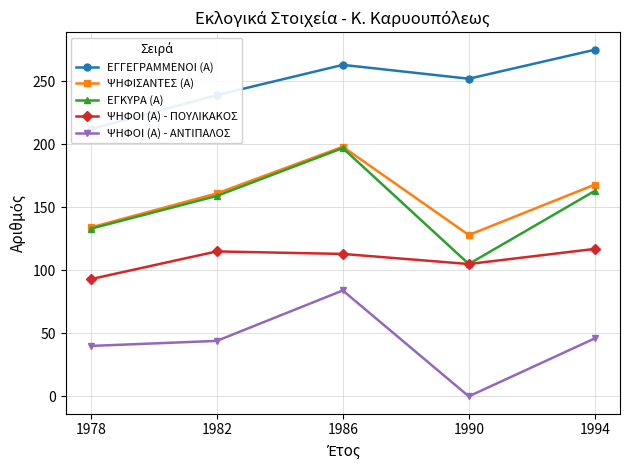

What is the difference between the ΨΗΦΟΙ (Α) - ΑΝΤΙΠΑΛΟΣ values at 1986 and 1978?

44